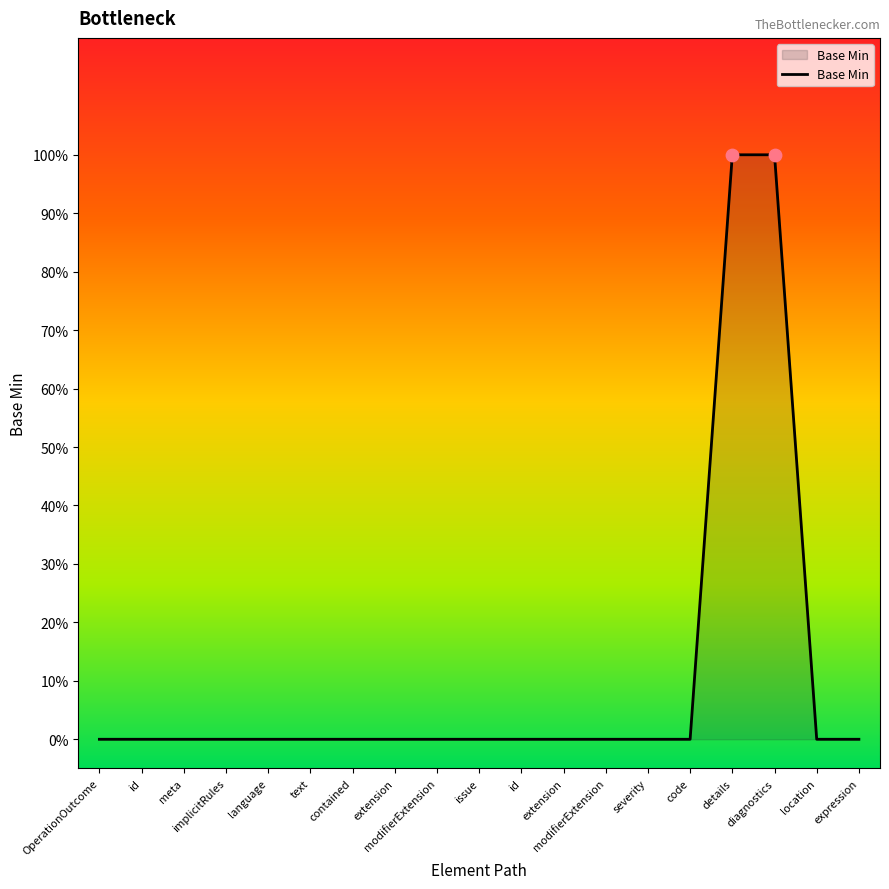

What is the change in value from extension to details?

+1